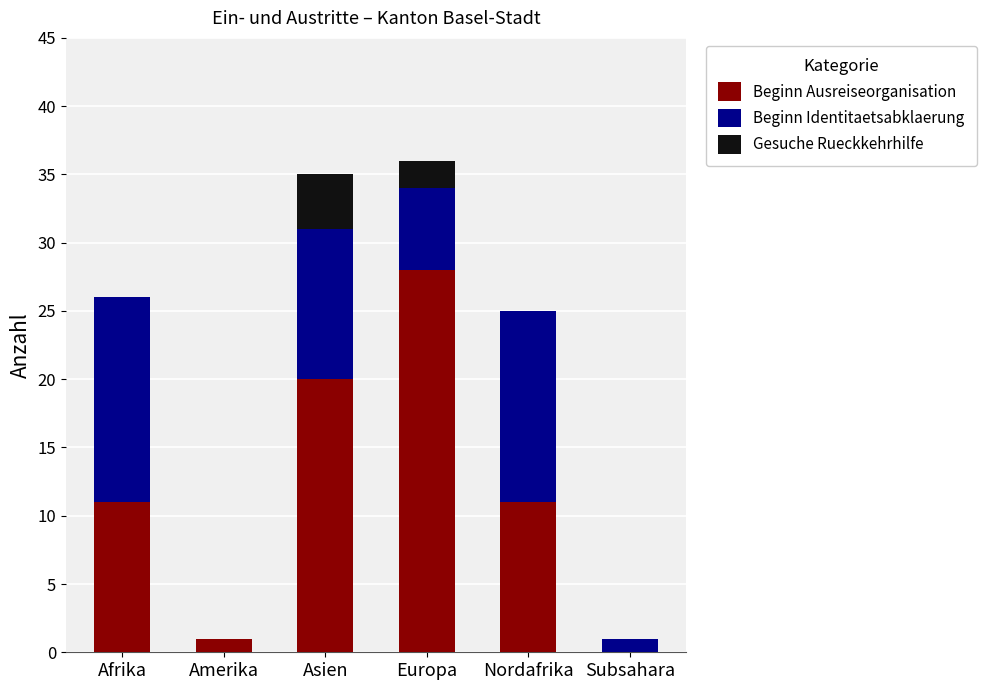

What is the maximum value for Beginn Ausreiseorganisation?

28